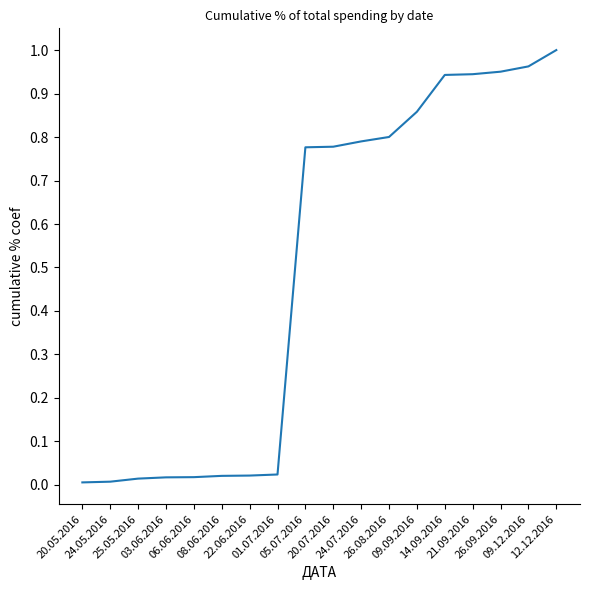

What is the sum of all values?

8.9